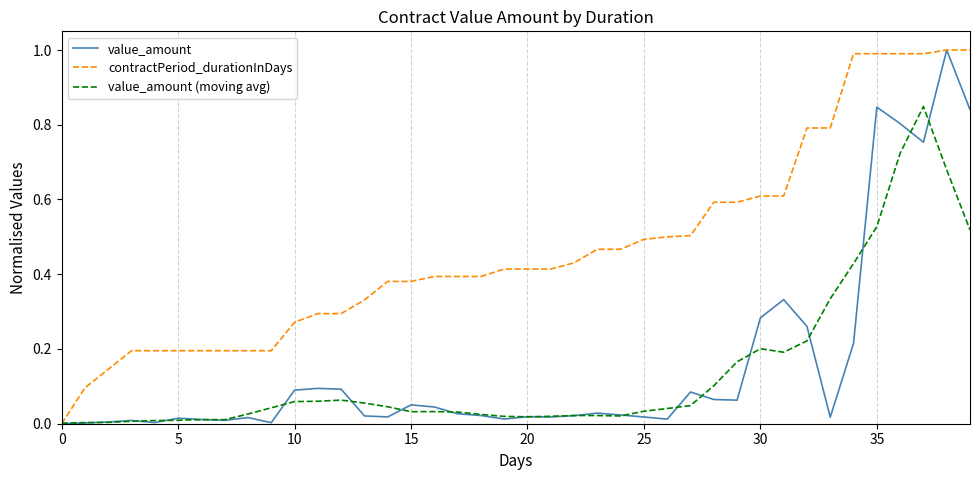

Which series has the largest total across all categories?

contractPeriod_durationInDays